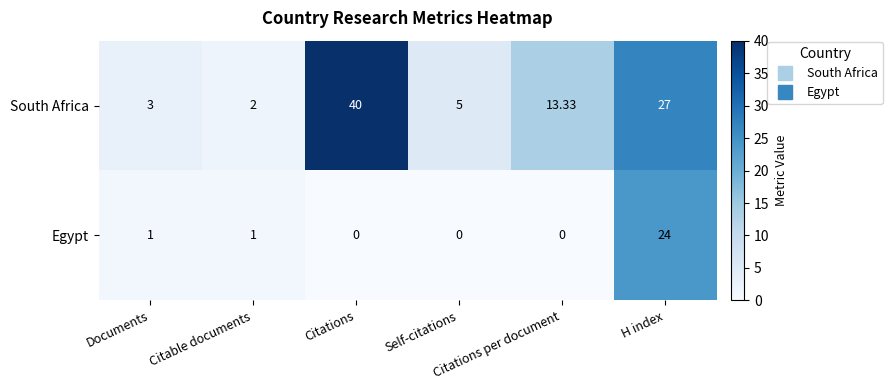

Which series has the largest total across all categories?

South Africa